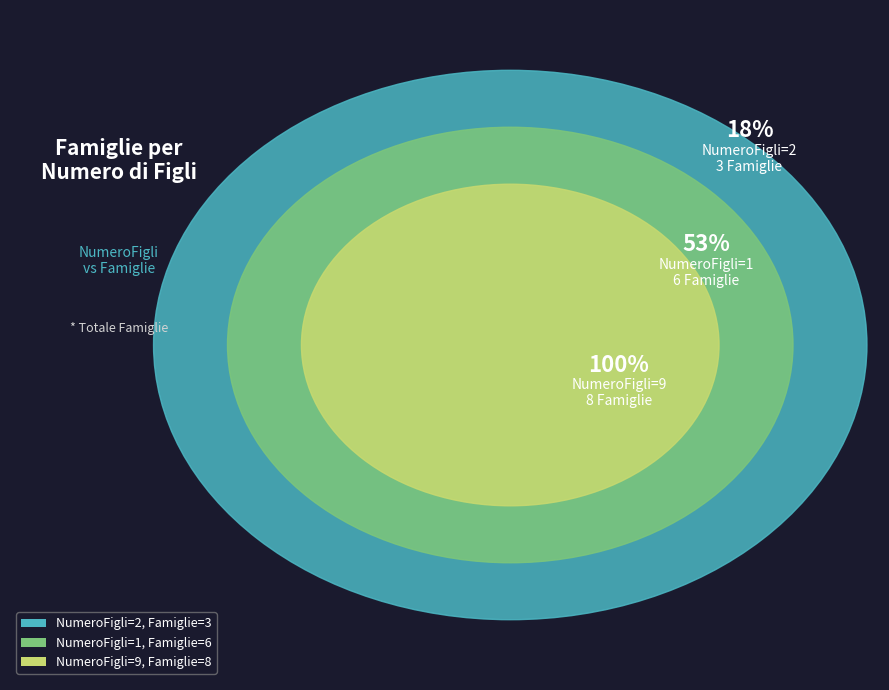

How many segments does this pie chart have?

3